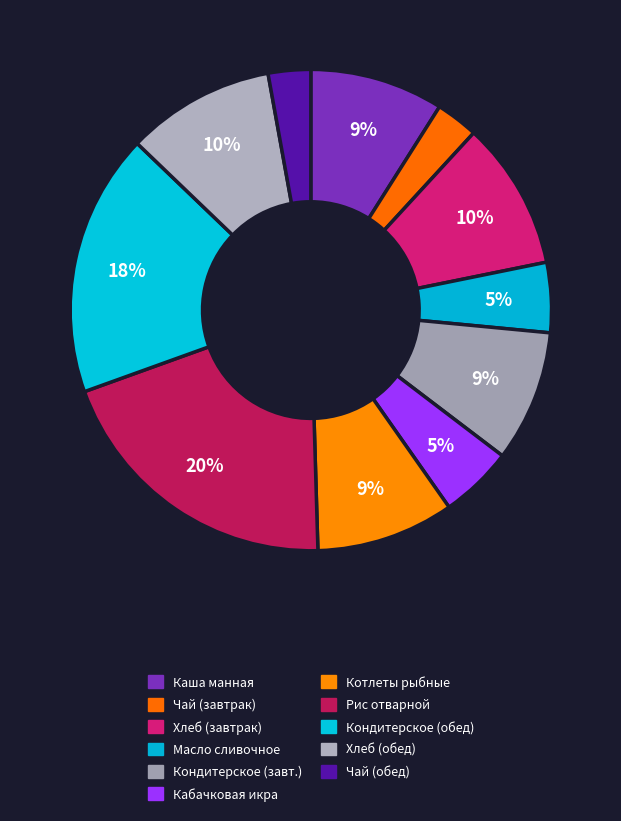

What is the largest slice in the pie chart?

Рис отварной